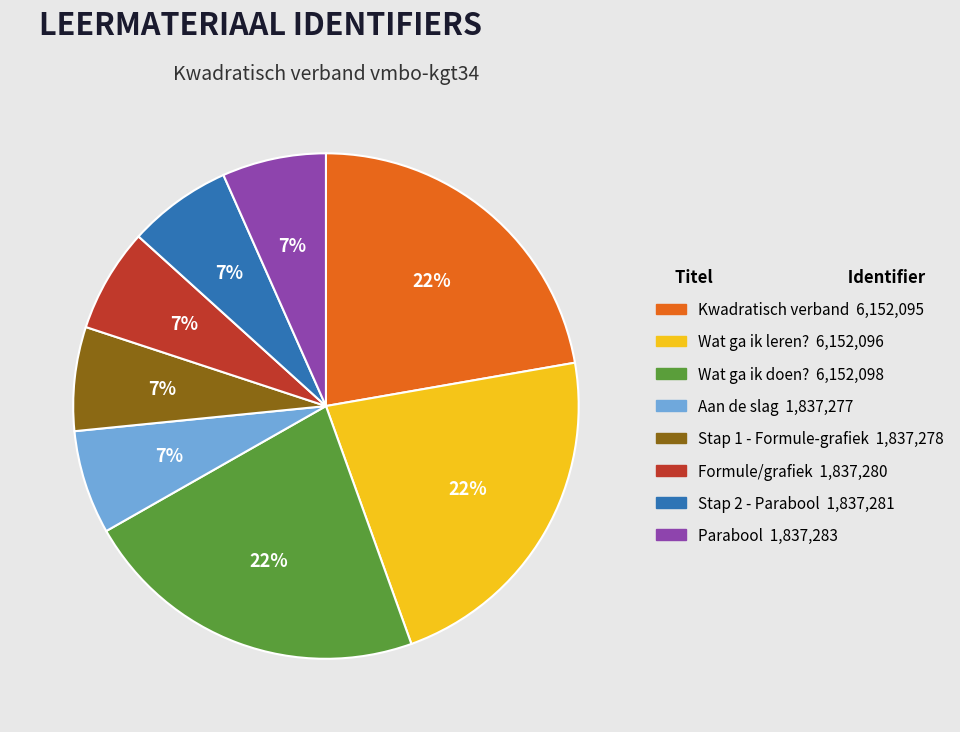

To the nearest percent, what is the combined percentage of Stap 1 - Formule-grafiek and Wat ga ik leren??

29%